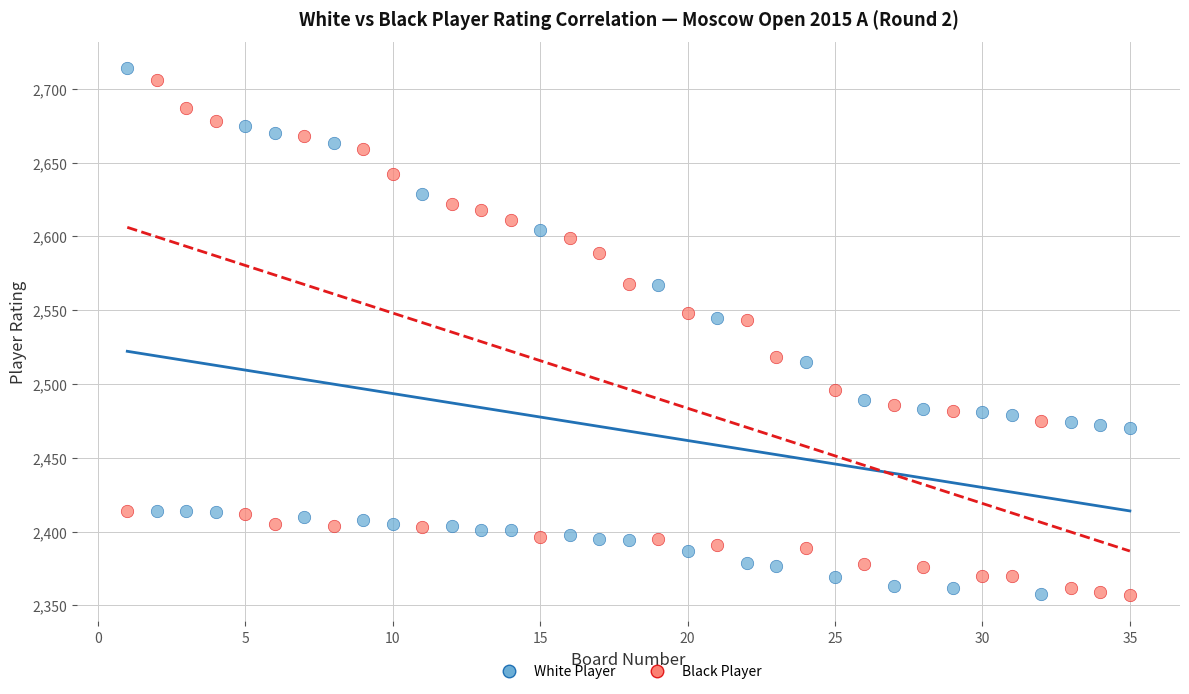

Across all data points, what is the range of Y values (max minus min)?

357